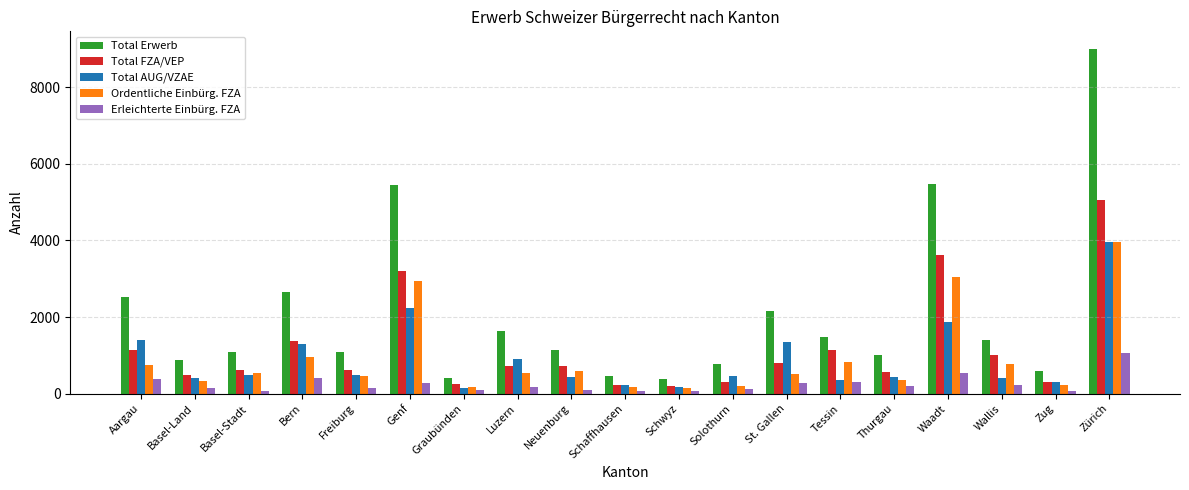

Which series has the largest range (max minus min)?

Total Erwerb